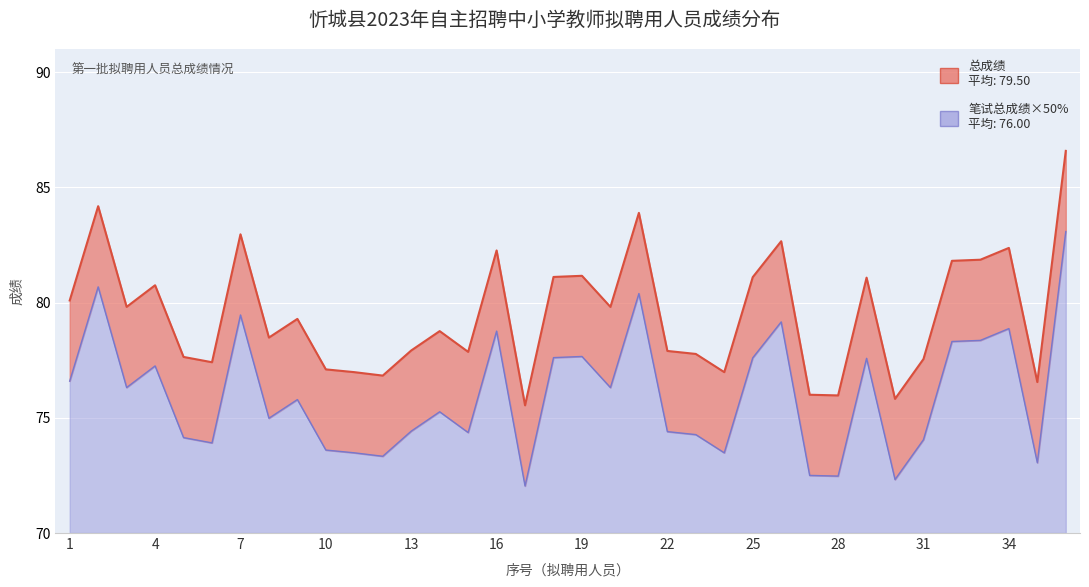

List the labels in order of 总成绩 value, smallest first.

17, 30, 28, 27, 35, 12, 11, 24, 10, 6, 31, 5, 23, 15, 22, 13, 8, 14, 9, 20, 3, 1, 4, 29, 25, 18, 19, 32, 33, 16, 34, 26, 7, 21, 2, 36